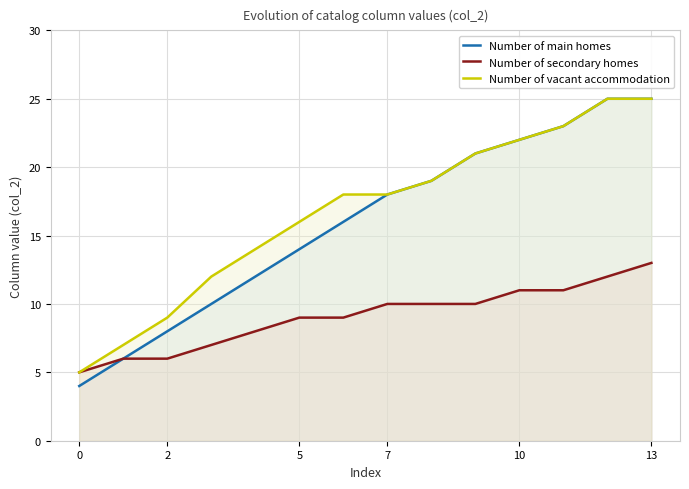

True or false: Number of main homes has a value of 2 at 5.

False